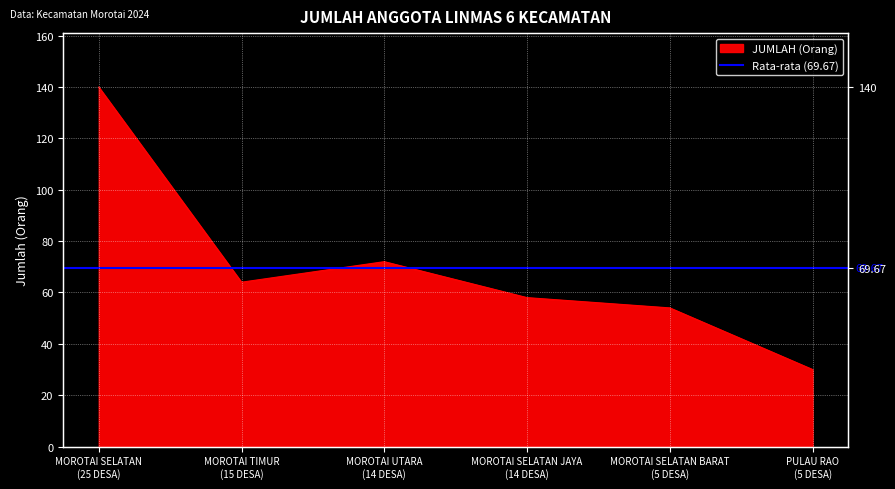

How many interior local peaks (higher than both neighbors) does the data have?

1